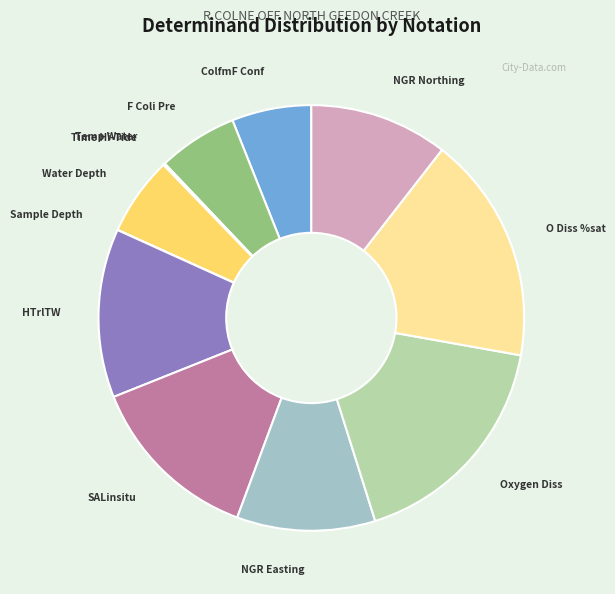

Does any single category account for the majority?

No